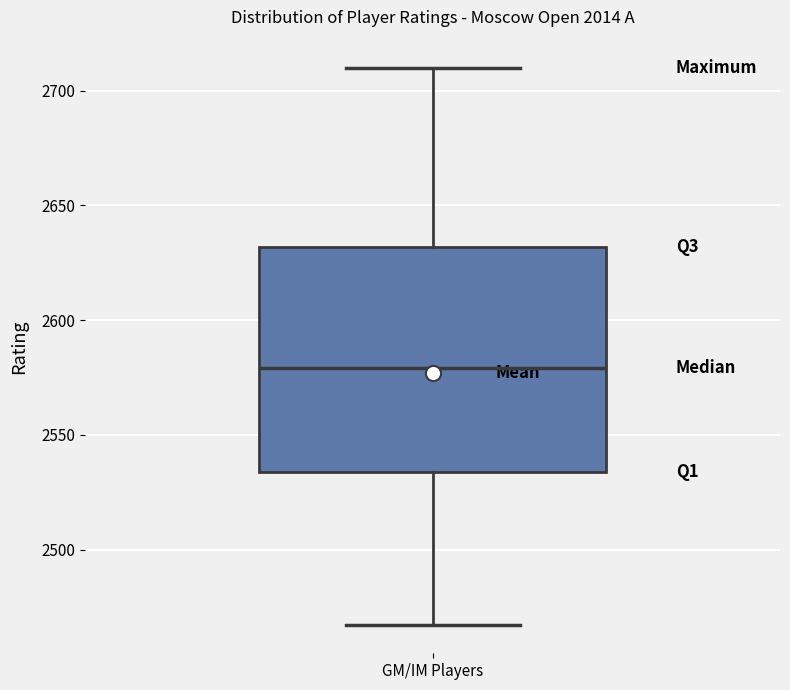

Read this box plot against the y-axis: the position of the median line, the range covered by the box, and the ends of both whiskers. The values are not printed on the chart, so give them approximately, as read against the axis.

median 2580, box 2535 to 2630, whiskers 2465 to 2710